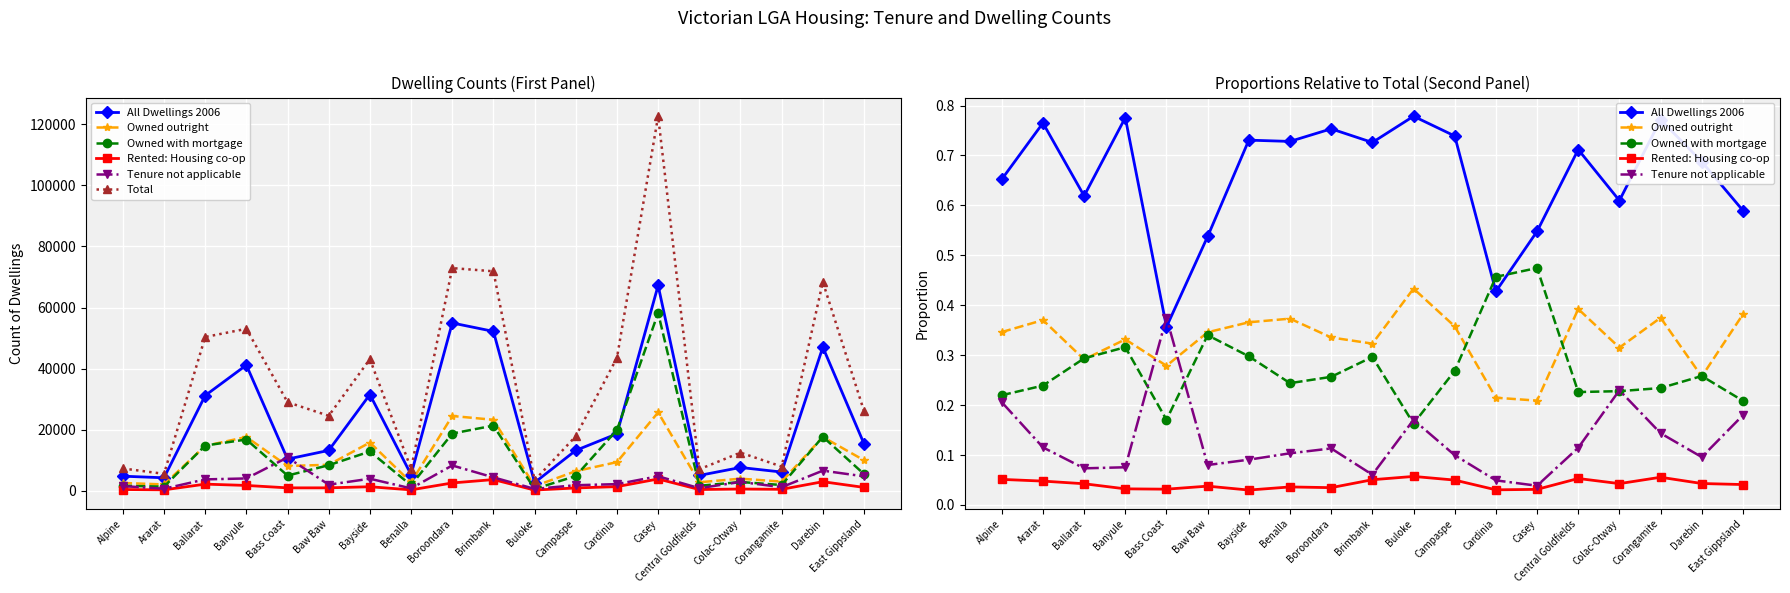

At which category does All Dwellings 2006 reach its first local valley?

Ballarat